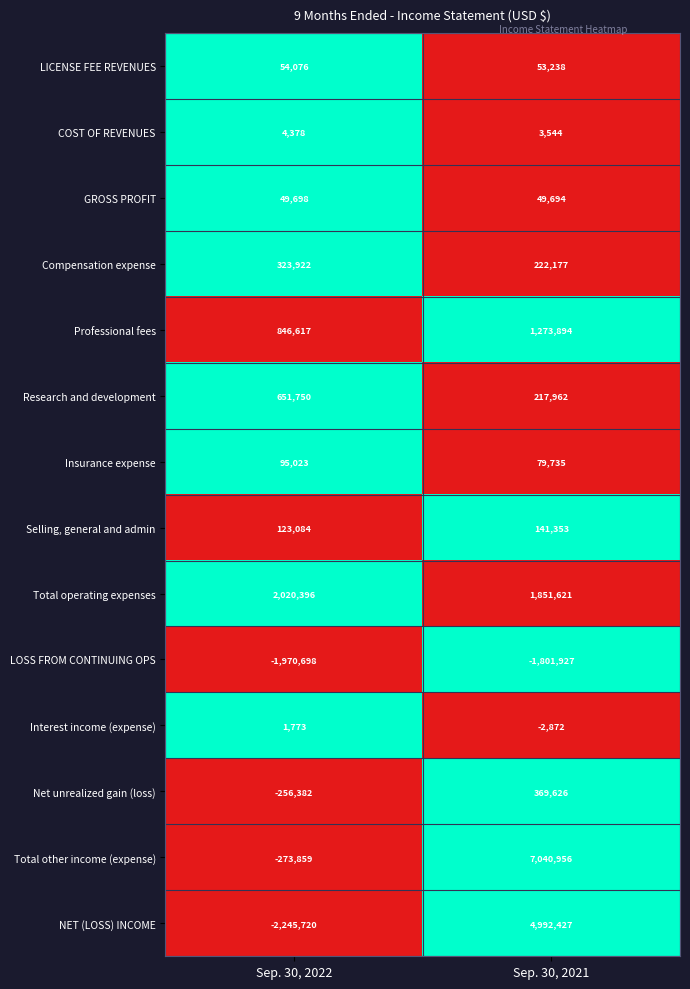

Reading left to right, what are all the values shown in this chart?

LICENSE FEE REVENUES: 54076	53238
COST OF REVENUES: 4378	3544
GROSS PROFIT: 49698	49694
Compensation expense: 323922	222177
Professional fees: 846617	1273894
Research and development: 651750	217962
Insurance expense: 95023	79735
Selling, general and admin: 123084	141353
Total operating expenses: 2020396	1851621
LOSS FROM CONTINUING OPS: -1970698	-1801927
Interest income (expense): 1773	-2872
Net unrealized gain (loss): -256382	369626
Total other income (expense): -273859	7040956
NET (LOSS) INCOME: -2245720	4992427